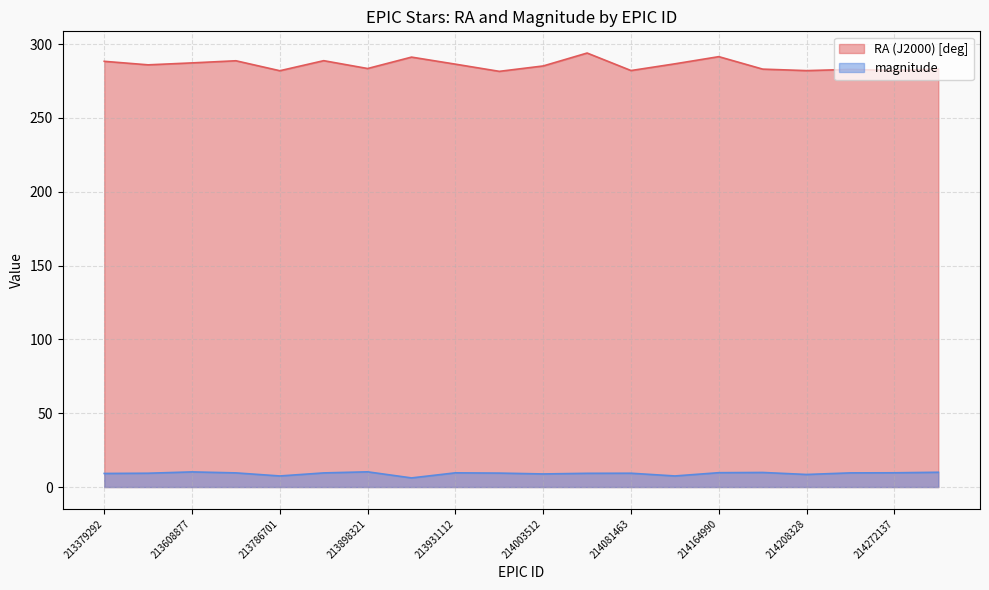

Does the chart have visible grid lines?

Yes